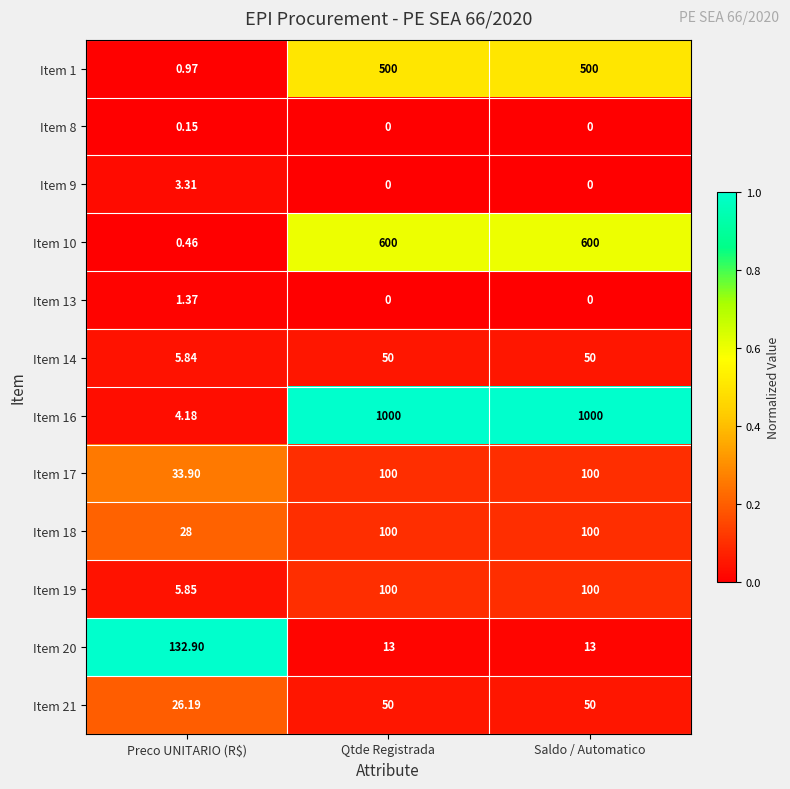

At which label is Item 10 closest to 300?

Preco UNITARIO (R$)